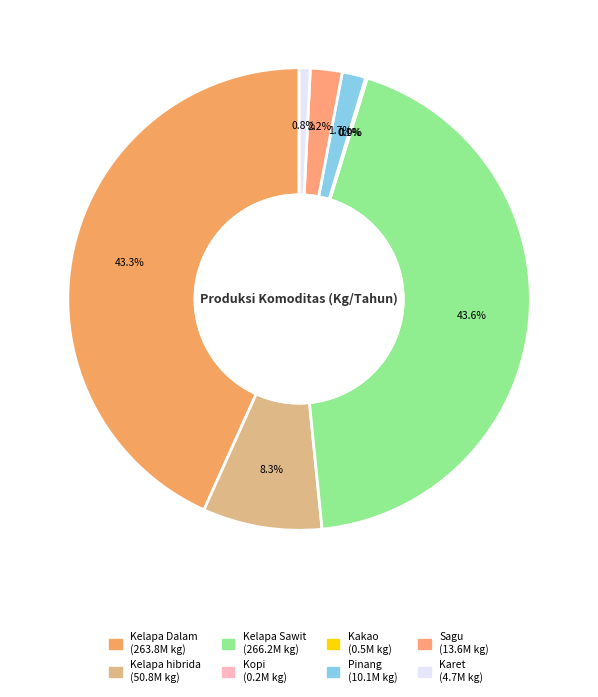

To the nearest percent, what is the average slice percentage?

12%